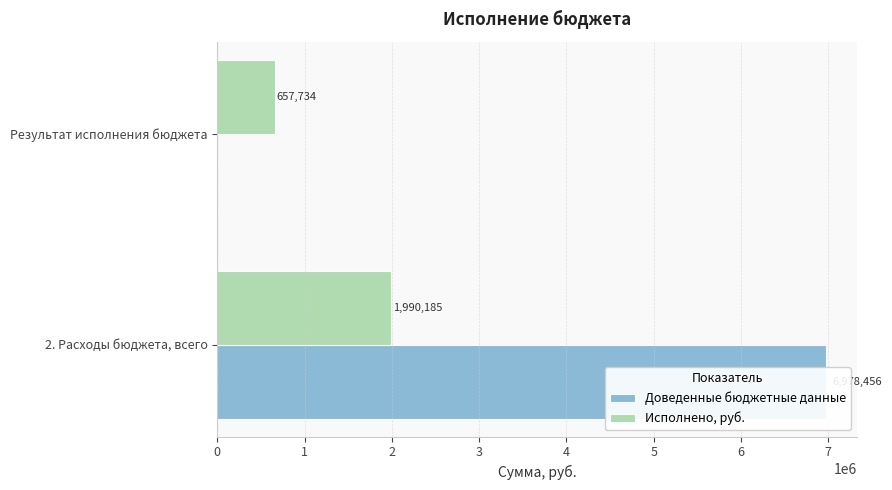

What is the sum of the Исполнено, руб. values at 1 and 0?

2647919.2